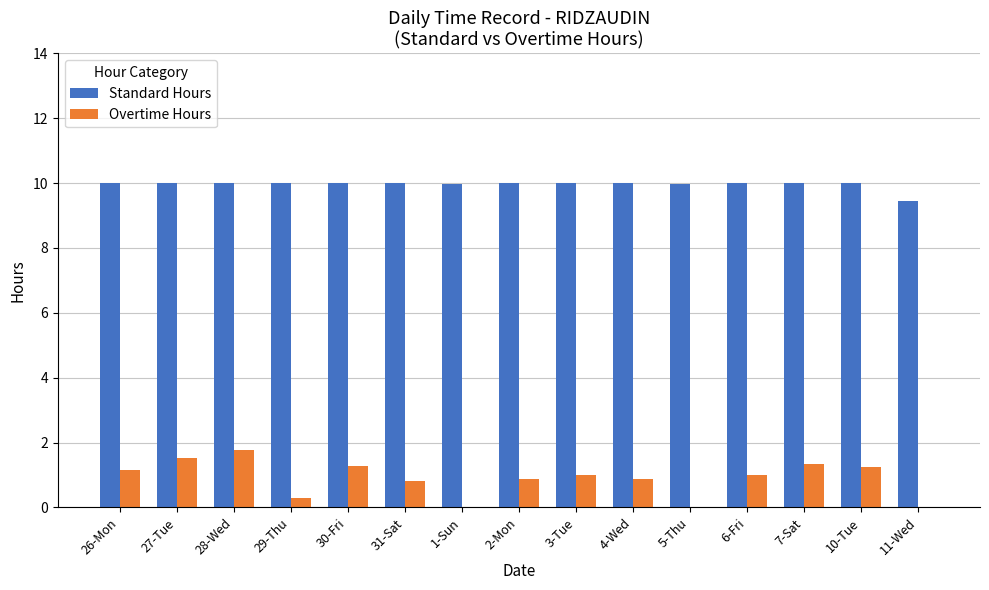

What is the average value of the Overtime Hours series?

0.9